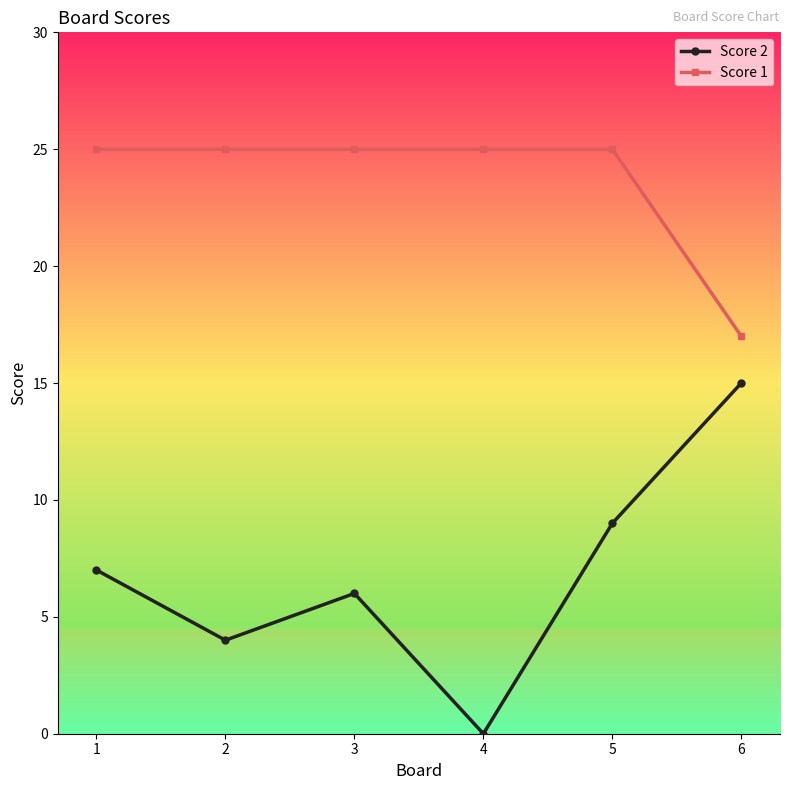

What is the sum of all Score 2 values?

41